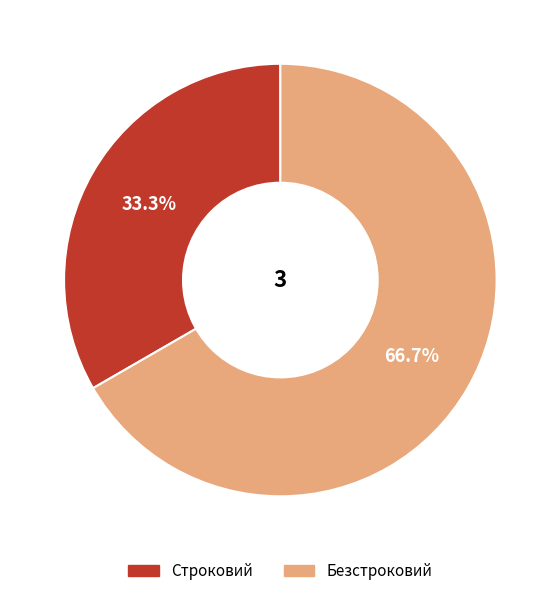

How many slices are in this pie chart?

2